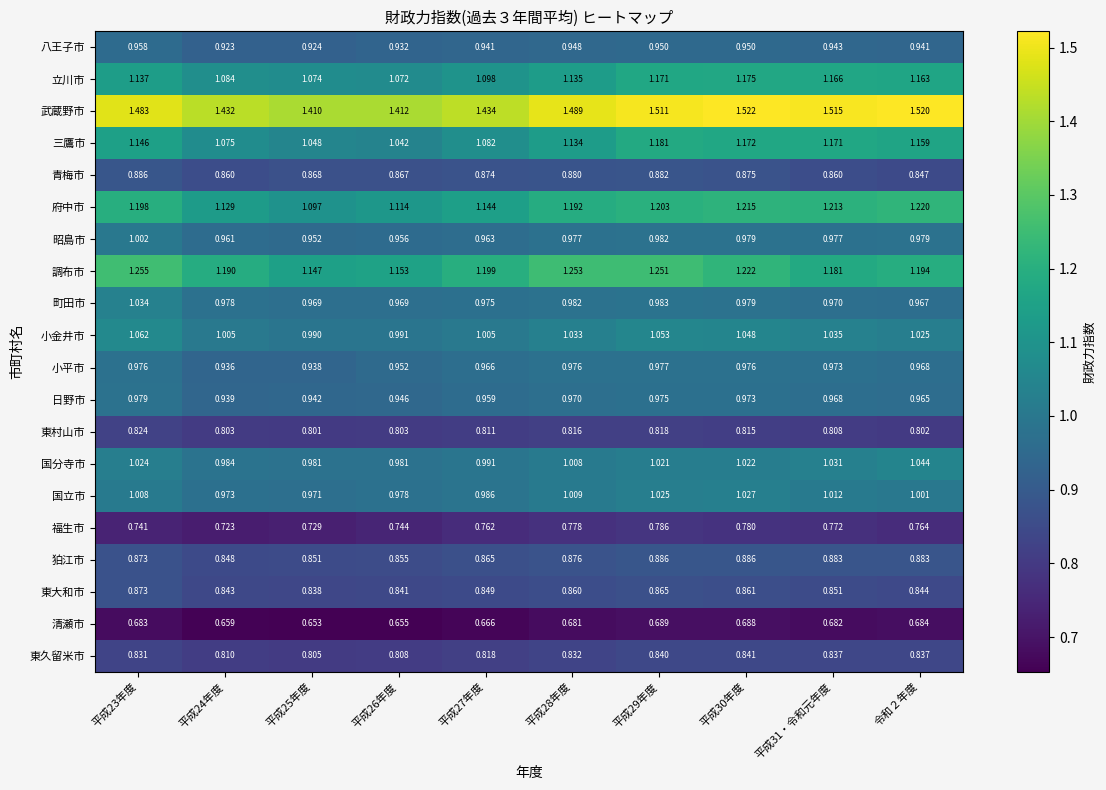

Which series has the widest spread of values?

三鷹市